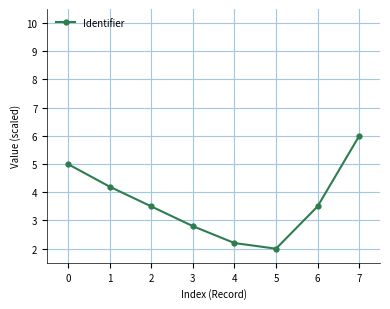

Reading left to right, transcribe all the data shown in this chart.

5.0	4.2	3.5	2.8	2.2	2.0	3.5	6.0